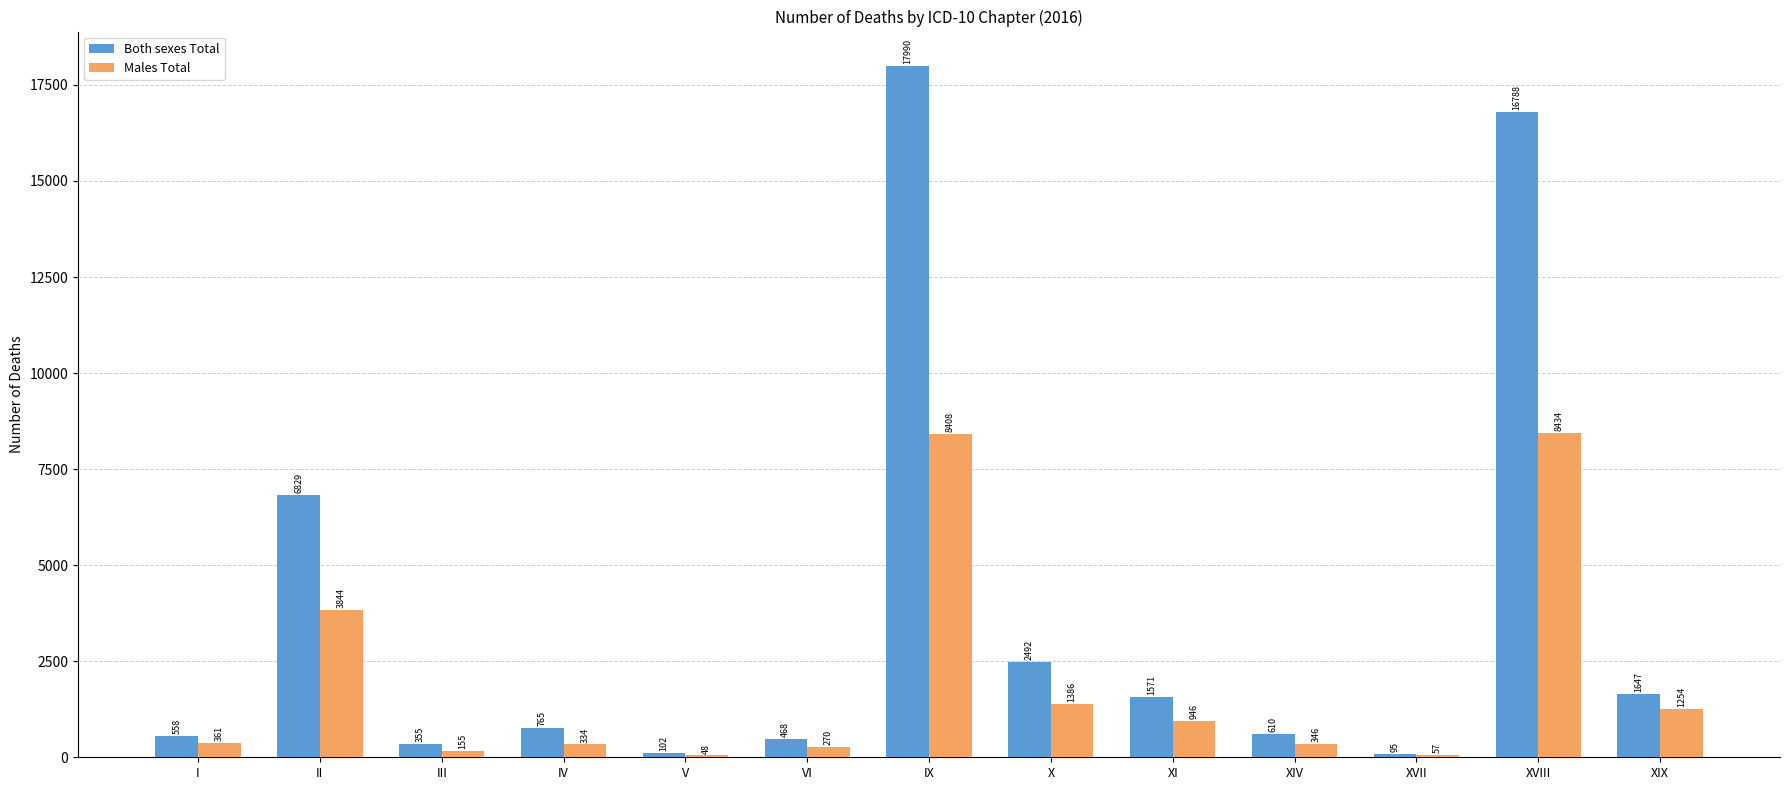

Reading left to right, list all the values displayed in this chart.

Both sexes Total: I=558	II=6829	III=355	IV=765	V=102	VI=468	IX=17990	X=2492	XI=1571	XIV=610	XVII=95	XVIII=16788	XIX=1647
Males Total: I=361	II=3844	III=155	IV=334	V=48	VI=270	IX=8408	X=1386	XI=946	XIV=346	XVII=57	XVIII=8434	XIX=1254